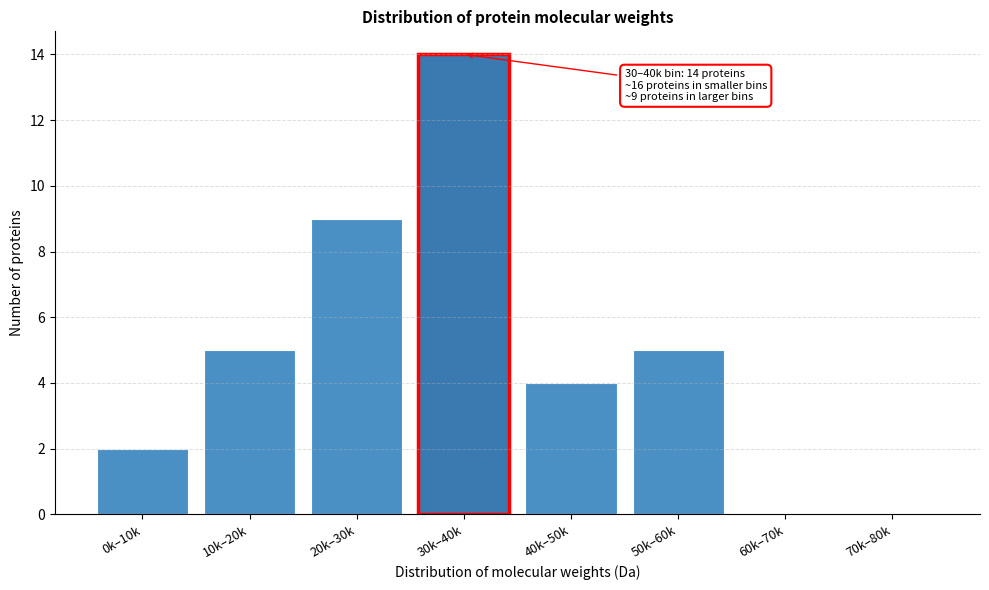

Reading right to left, list all the values displayed in this chart.

70k–80k=0	60k–70k=0	50k–60k=5	40k–50k=4	30k–40k=14	20k–30k=9	10k–20k=5	0k–10k=2